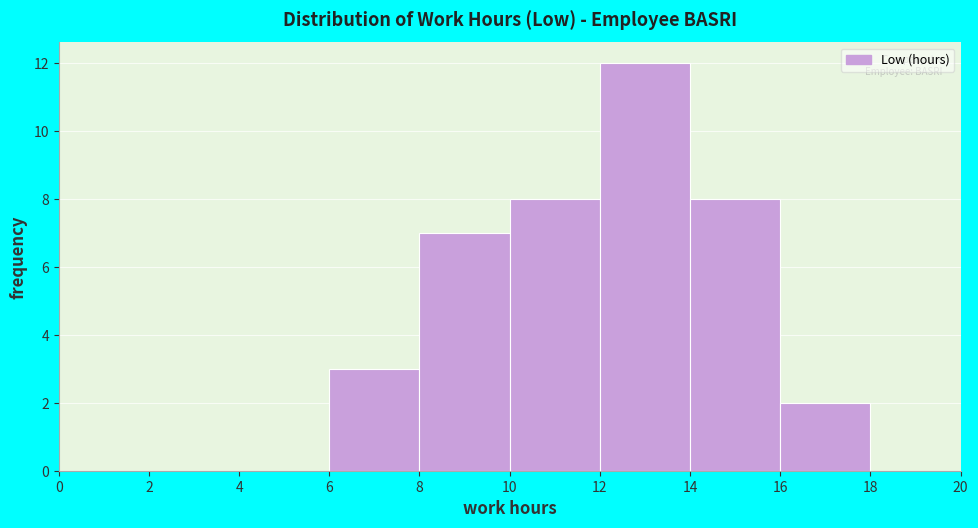

Reading left to right, transcribe this chart: for each bar, give the range it covers on the x-axis and its height. The values are not printed on the chart, so give them approximately, as read against the axis.

0 to 2: 0
2 to 4: 0
4 to 6: 0
6 to 8: 3
8 to 10: 7
10 to 12: 8
12 to 14: 12
14 to 16: 8
16 to 18: 2